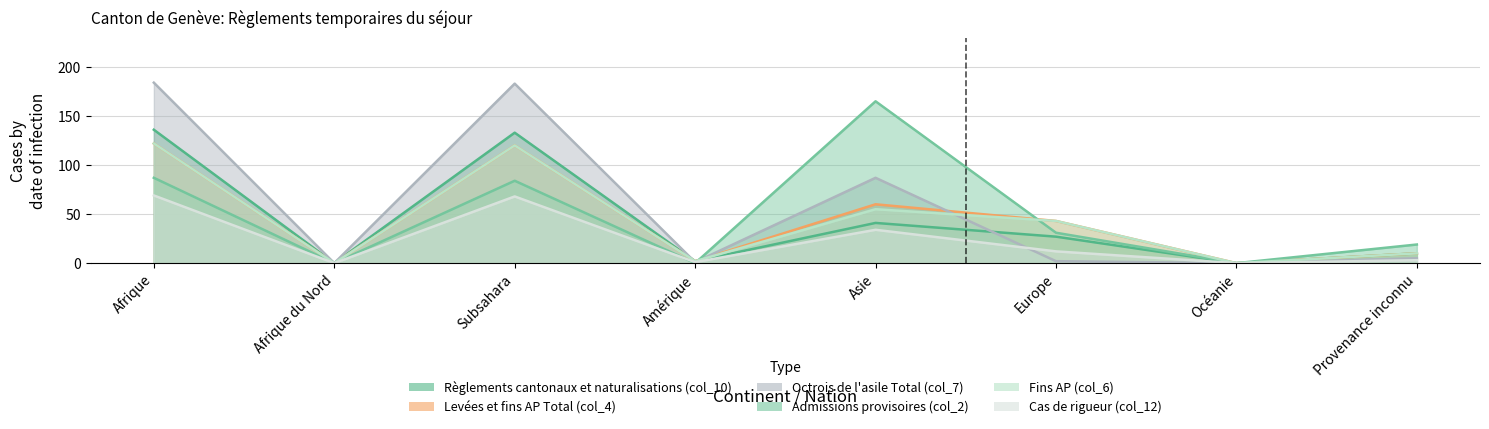

At which label does Octrois de l'asile Total (col_7) reach its minimum?

Afrique du Nord